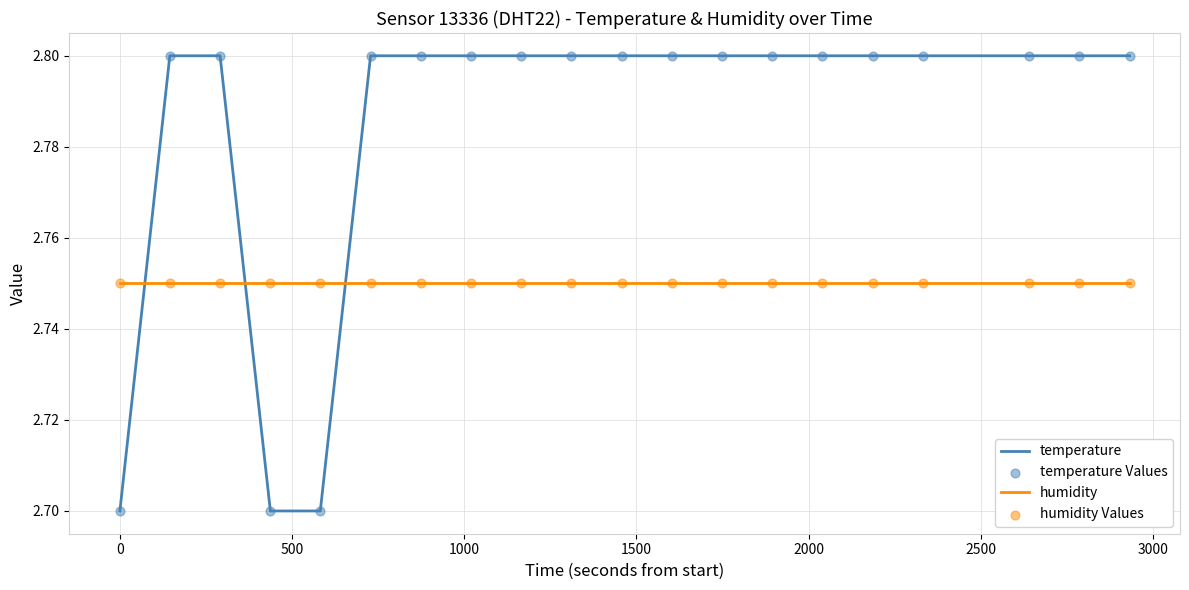

Which series has the widest spread of values?

temperature